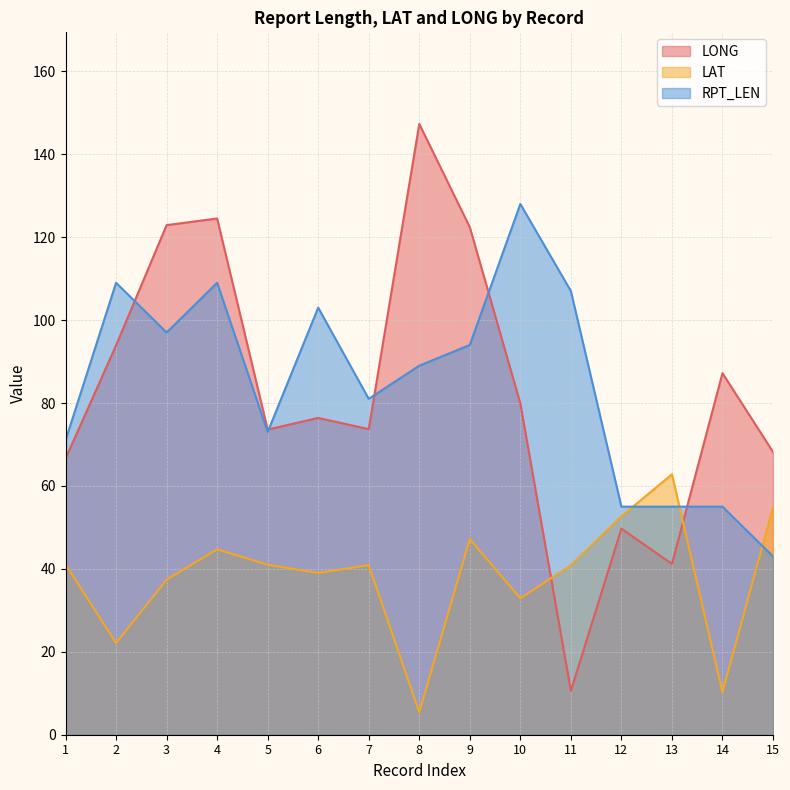

At how many categories does at least one series exceed 34?

15